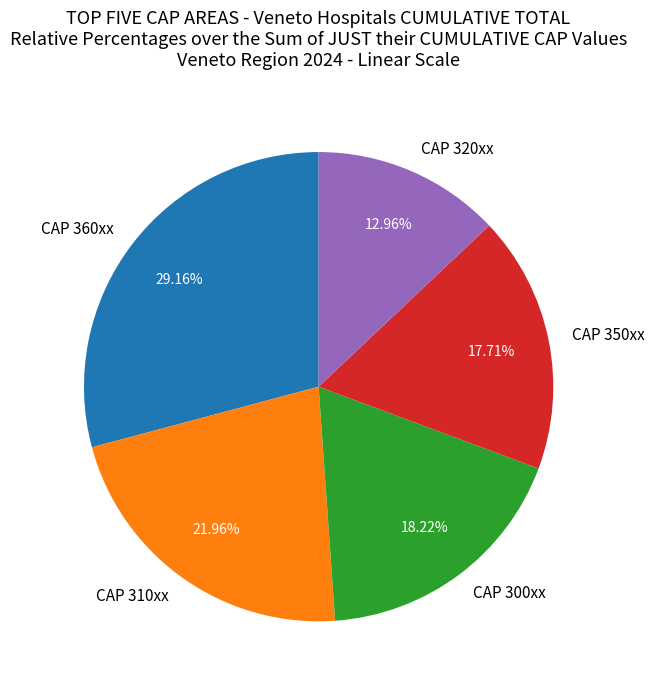

Is there any slice that represents more than half of the pie?

No